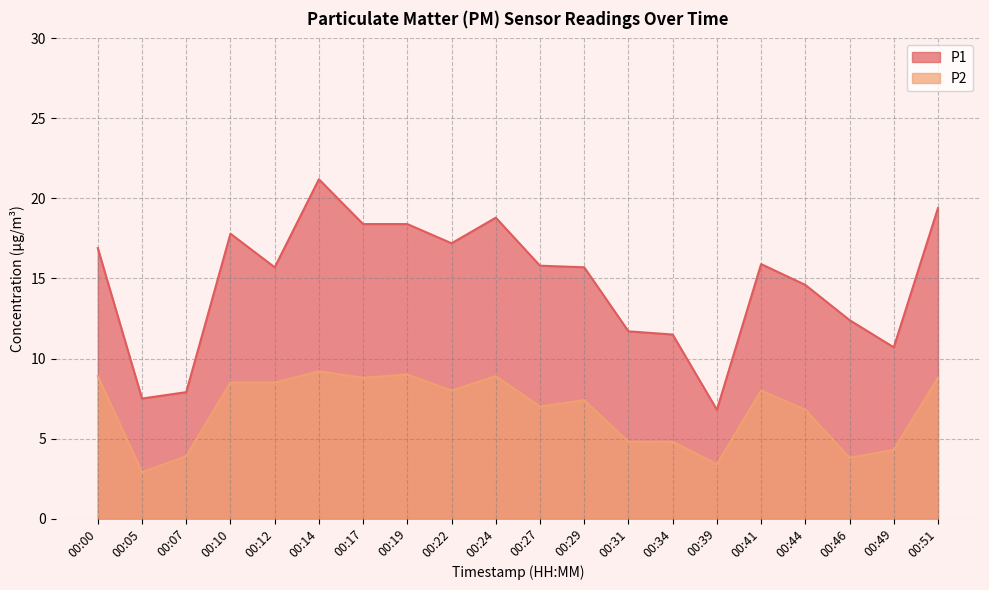

Reading left to right, extract all data points from this chart.

P1: 00:00=16.9	00:05=7.5	00:07=7.9	00:10=17.8	00:12=15.7	00:14=21.2	00:17=18.4	00:19=18.4	00:22=17.2	00:24=18.8	00:27=15.8	00:29=15.7	00:31=11.7	00:34=11.5	00:39=6.8	00:41=15.9	00:44=14.6	00:46=12.4	00:49=10.7	00:51=19.4
P2: 00:00=8.9	00:05=2.9	00:07=3.9	00:10=8.5	00:12=8.5	00:14=9.2	00:17=8.8	00:19=9.0	00:22=8.0	00:24=8.9	00:27=7.0	00:29=7.4	00:31=4.8	00:34=4.8	00:39=3.4	00:41=8.0	00:44=6.8	00:46=3.8	00:49=4.3	00:51=8.8